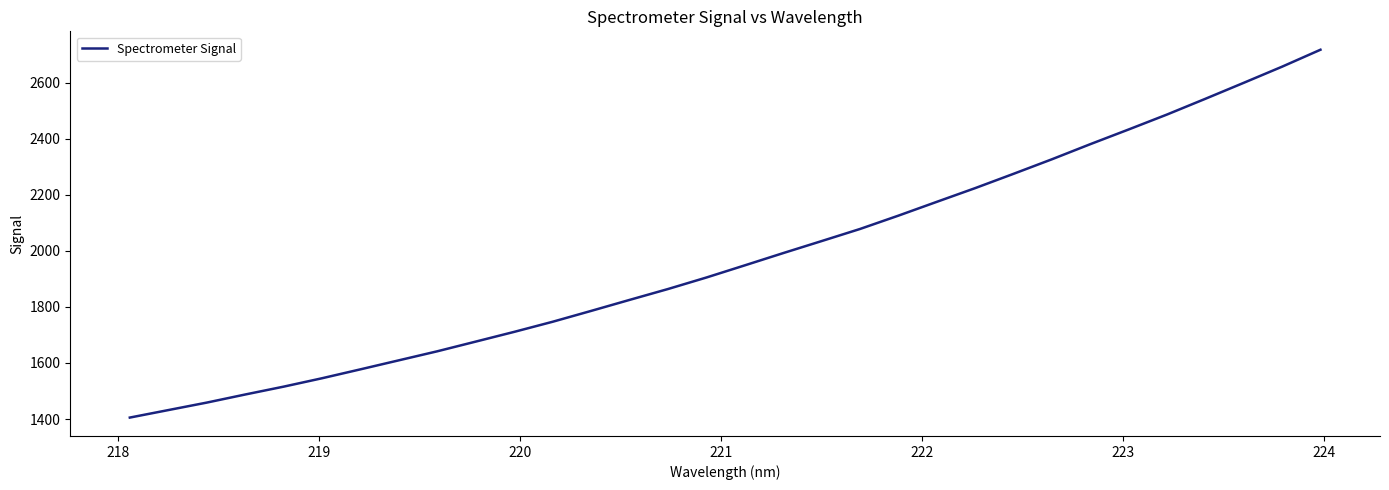

What is the difference between the maximum and minimum values?

1312.2